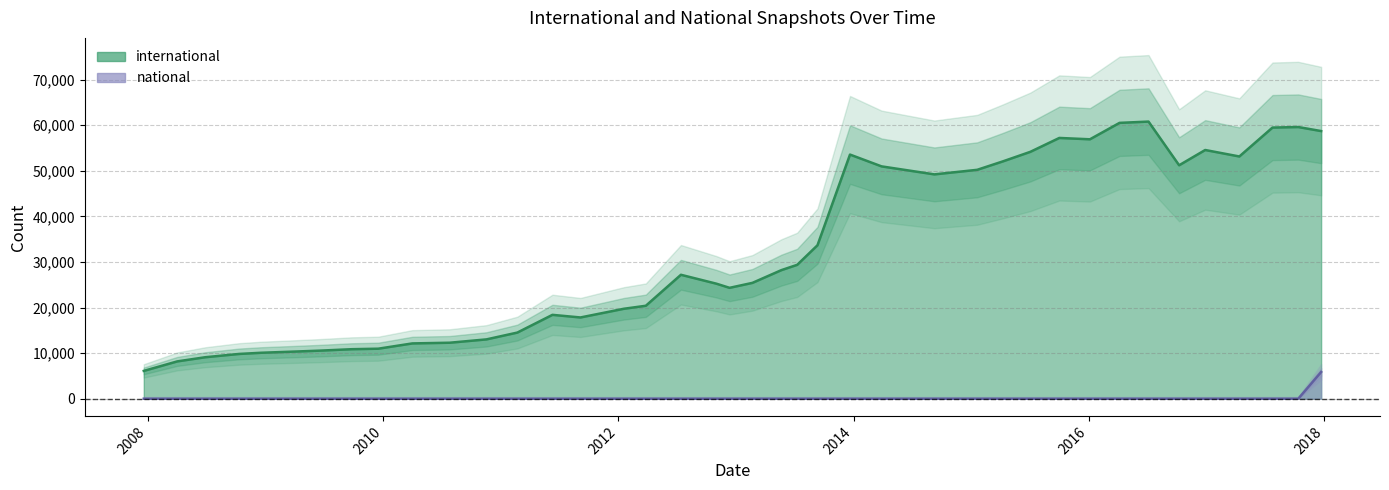

What is the value of the international point at the 32nd from the left?

56913